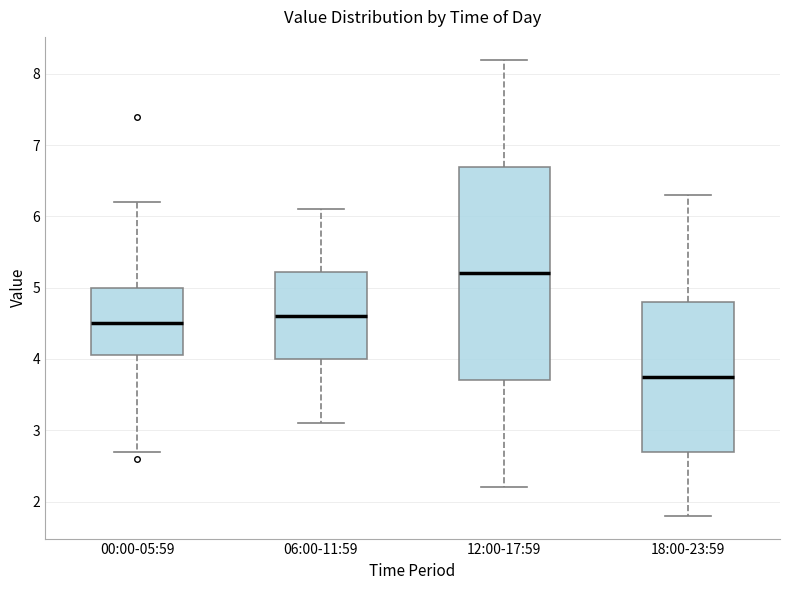

Comparing the boxes themselves (not the whiskers), which one is the tallest?

12:00-17:59